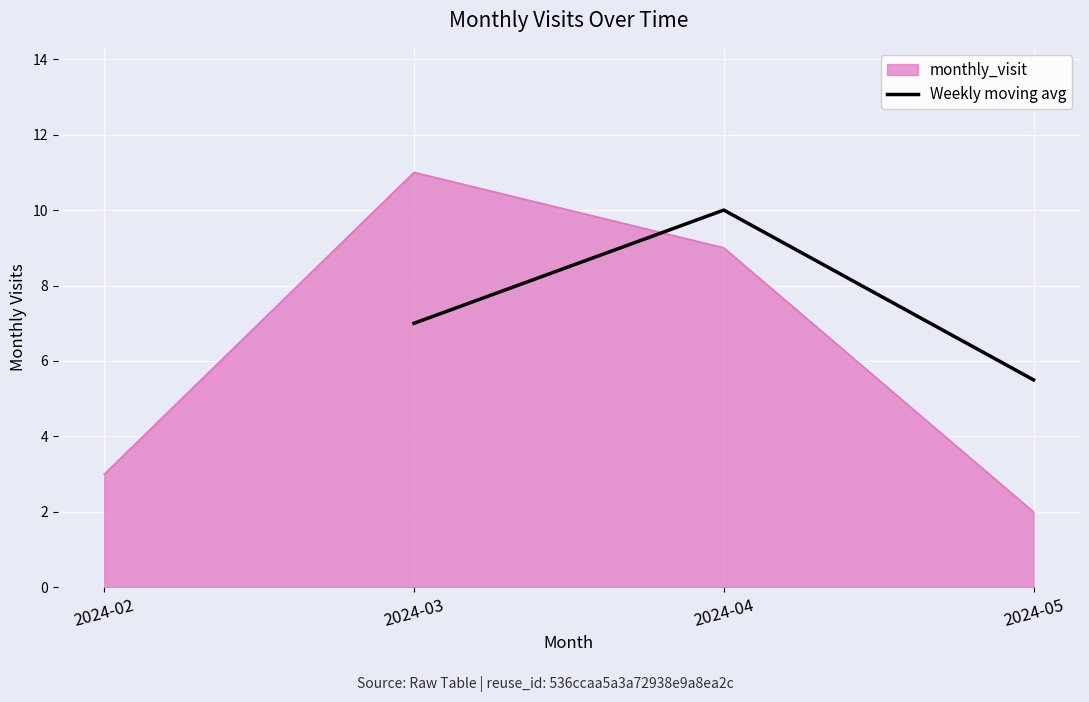

List the labels in order of Weekly moving avg value, largest first.

2024-04, 2024-03, 2024-05